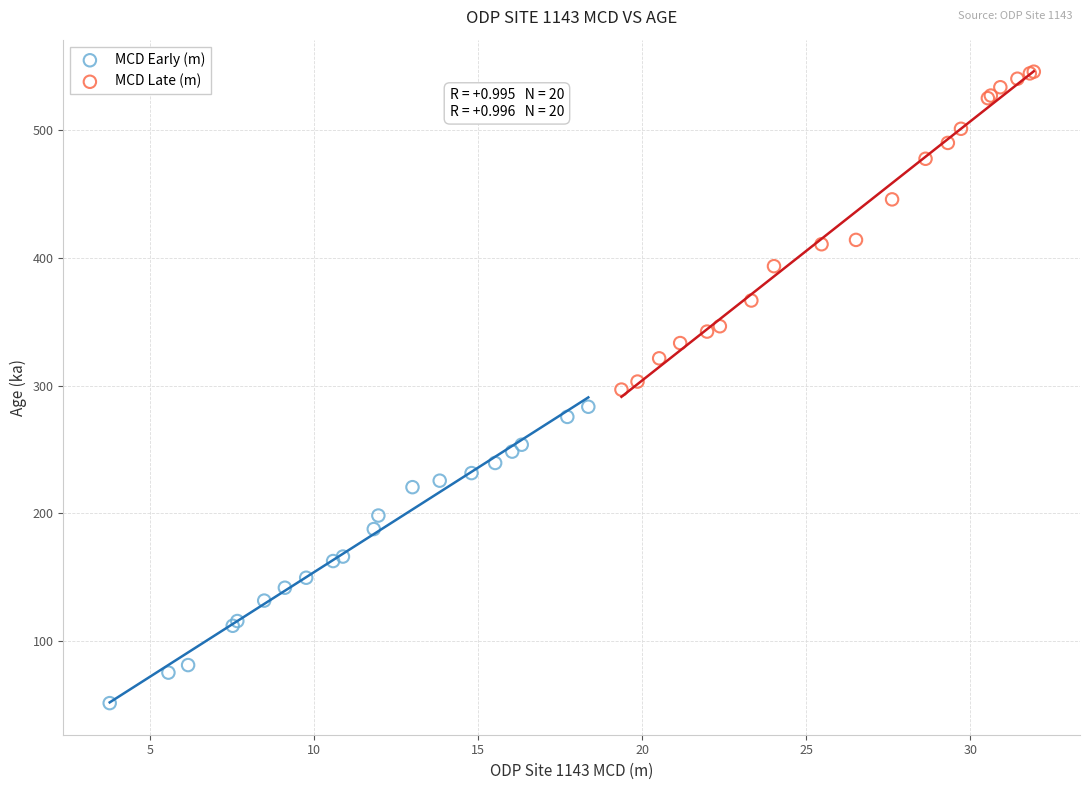

What are all the series names shown in the legend?

MCD Early (m), MCD Late (m)